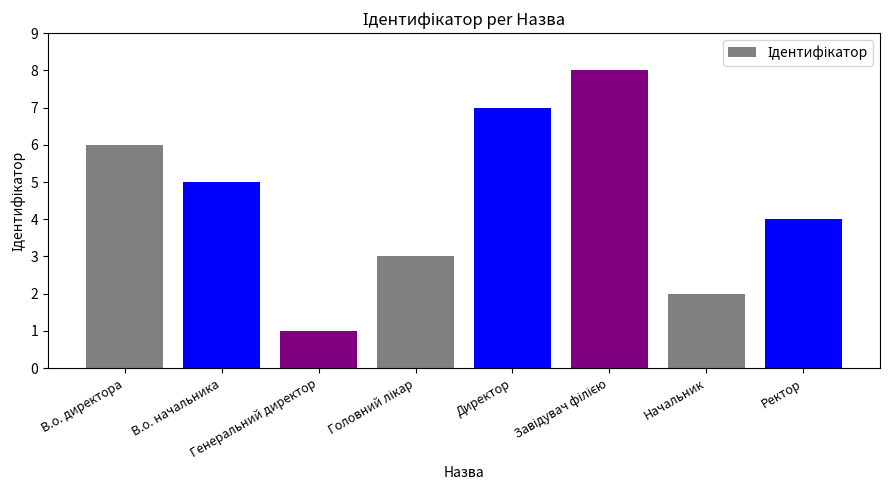

What is the sum of all values?

36